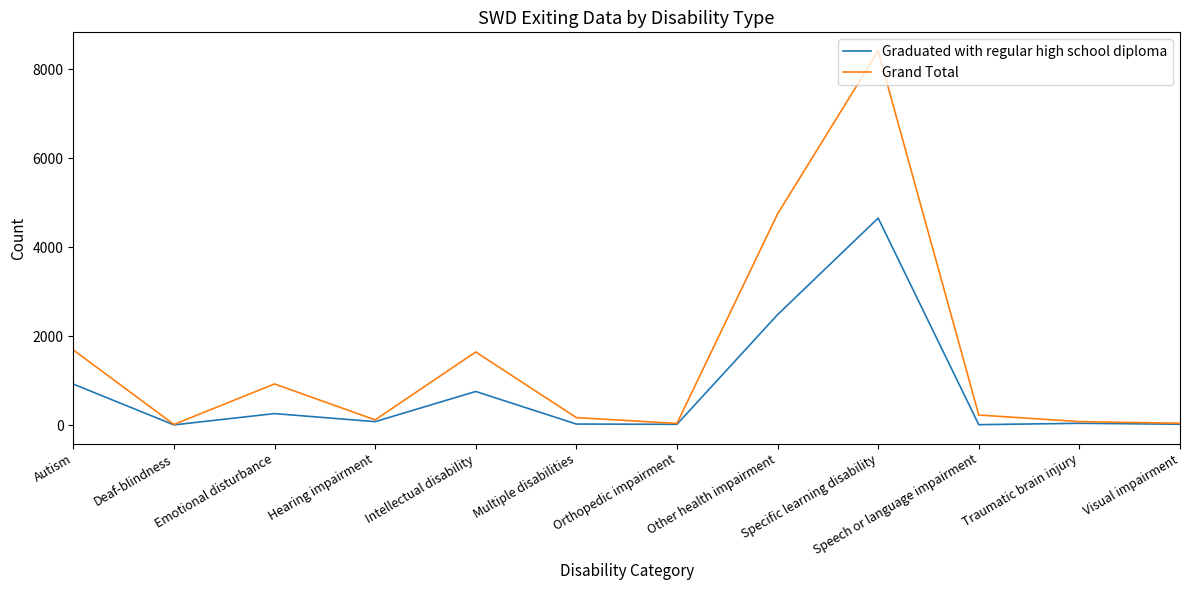

Which label corresponds to the largest value in the chart?

Specific learning disability